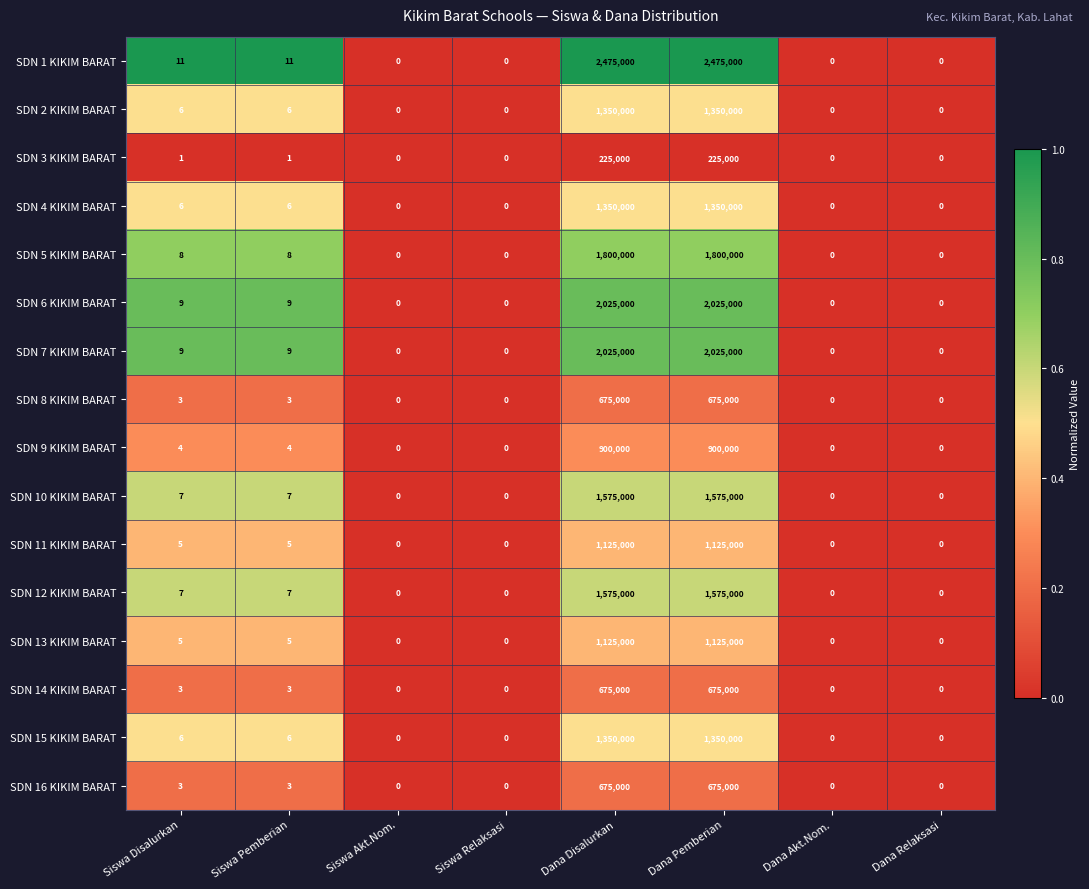

What is the difference between the maximum and minimum values in the SDN 10 KIKIM BARAT series?

1575000